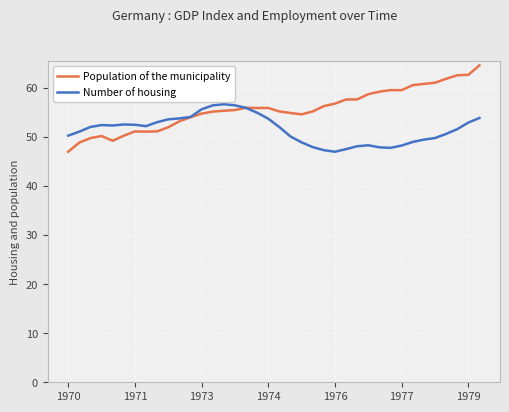

True or false: Population of the municipality has more than 0 interior local peaks.

True